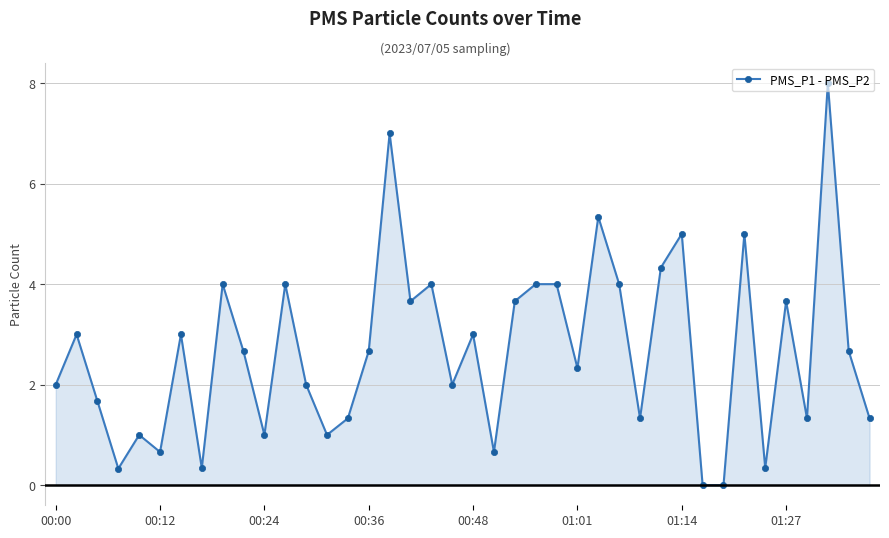

What is the change in value from 32 to 39?

+1.3